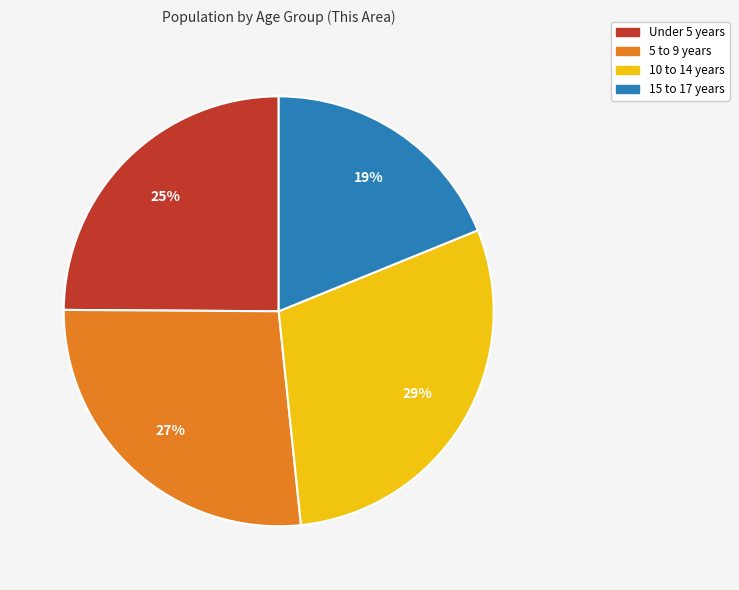

To the nearest percent, what is the combined percentage of Under 5 years and 5 to 9 years?

52%